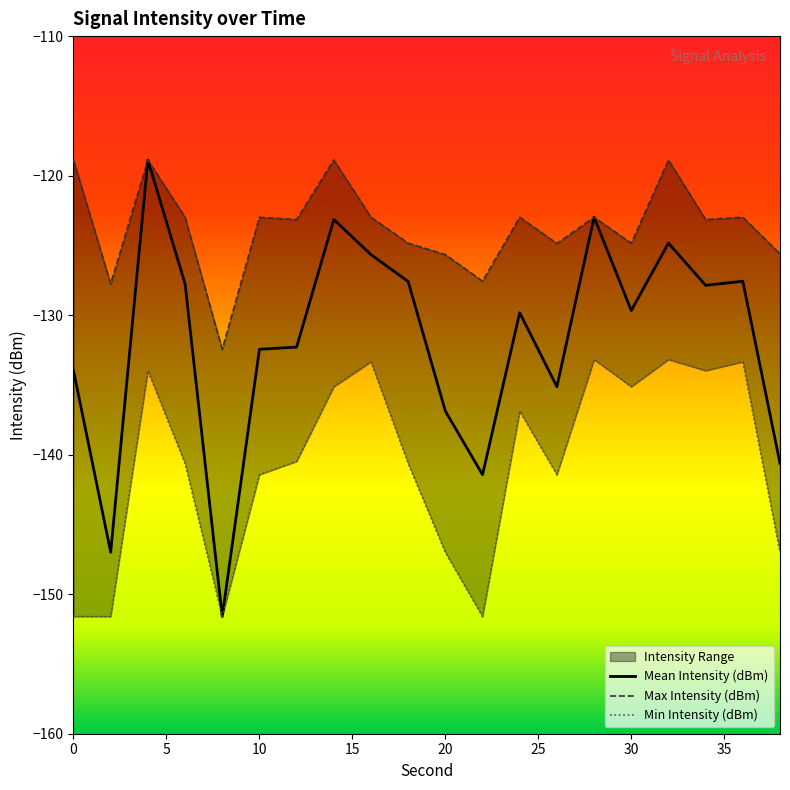

Is it true that Mean Intensity (dBm) equals -134.0 at 0?

True